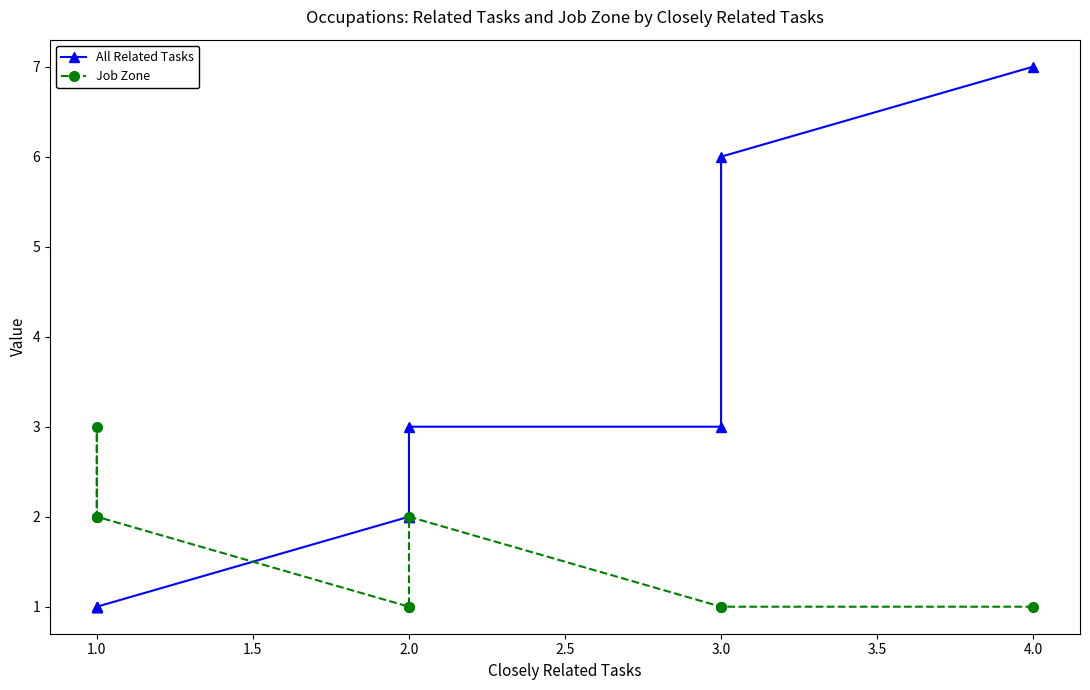

What is the difference between the maximum and second lowest values in the Job Zone series?

2